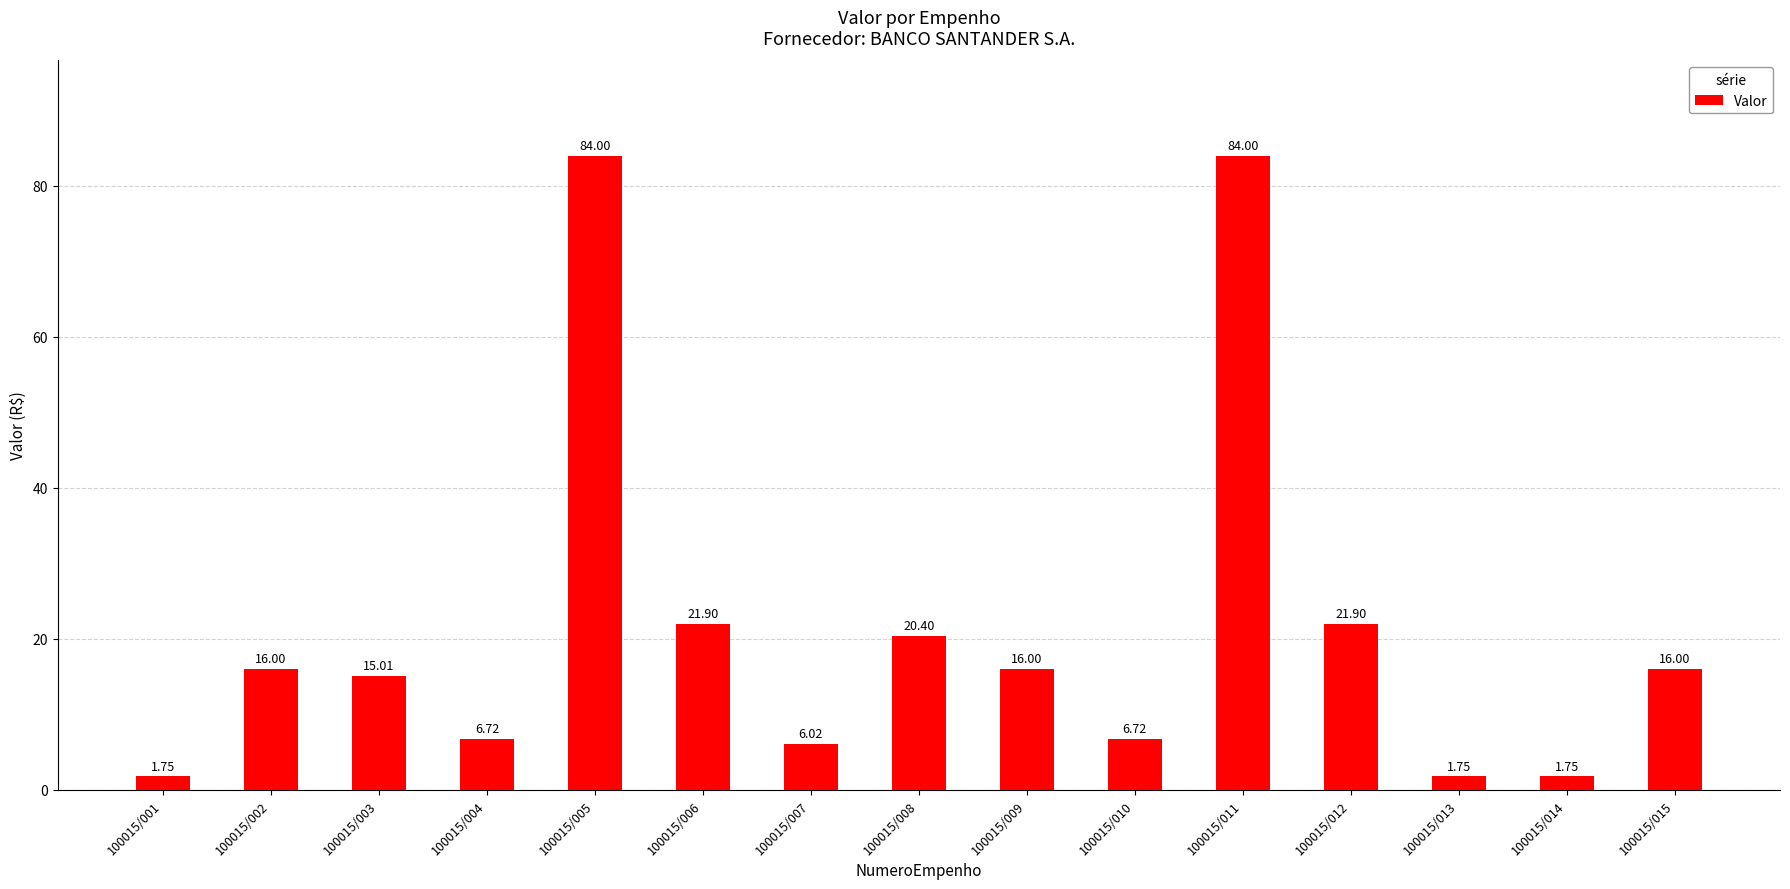

What is the sum of the values at 100015/007 and 100015/013?

7.8